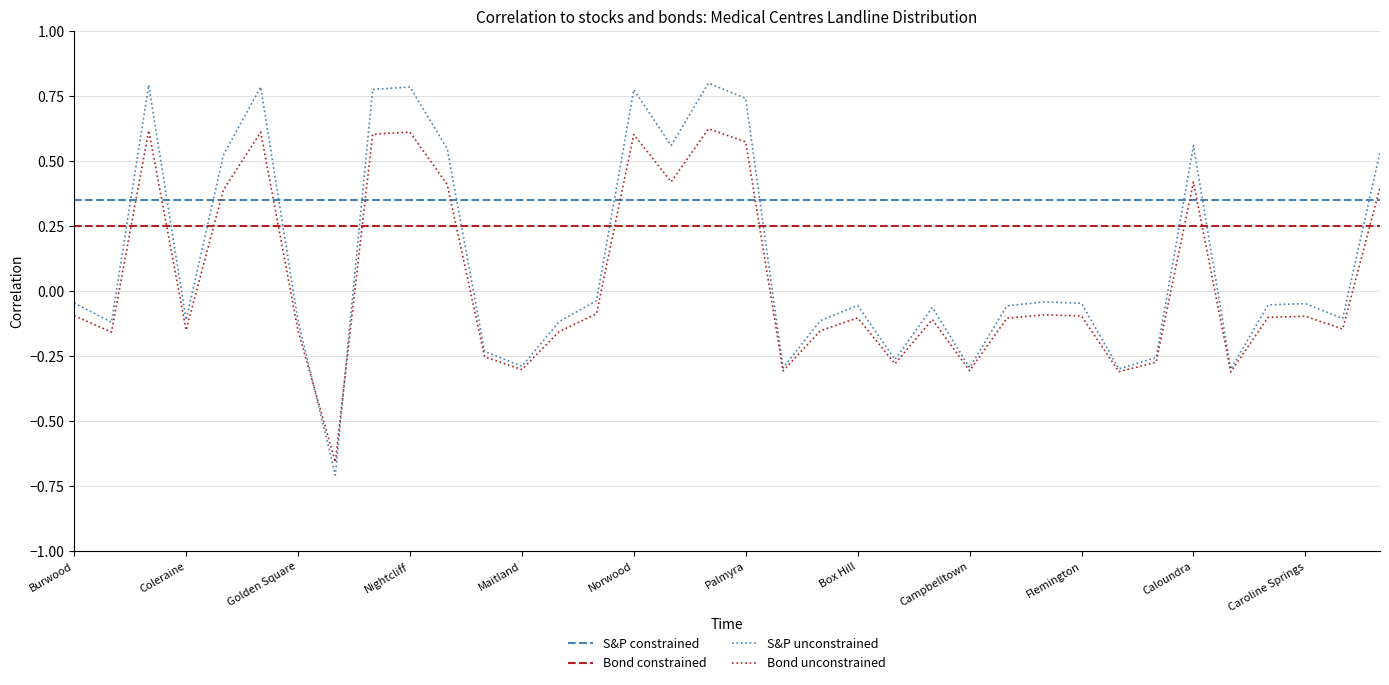

Which series has the largest range (max minus min)?

S&P unconstrained